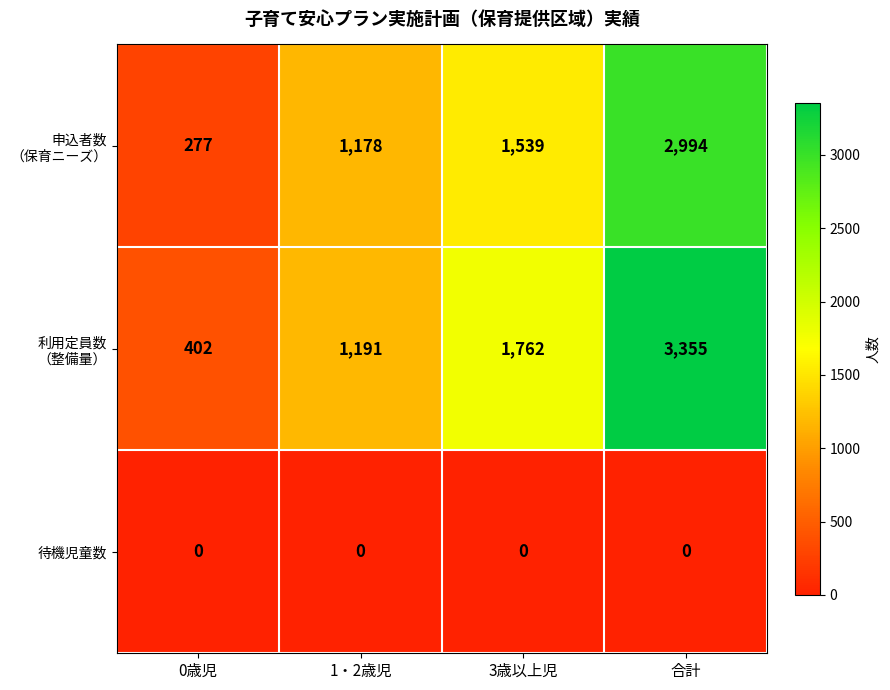

What is the spread (max minus min) of values at 1・2歳児?

1191